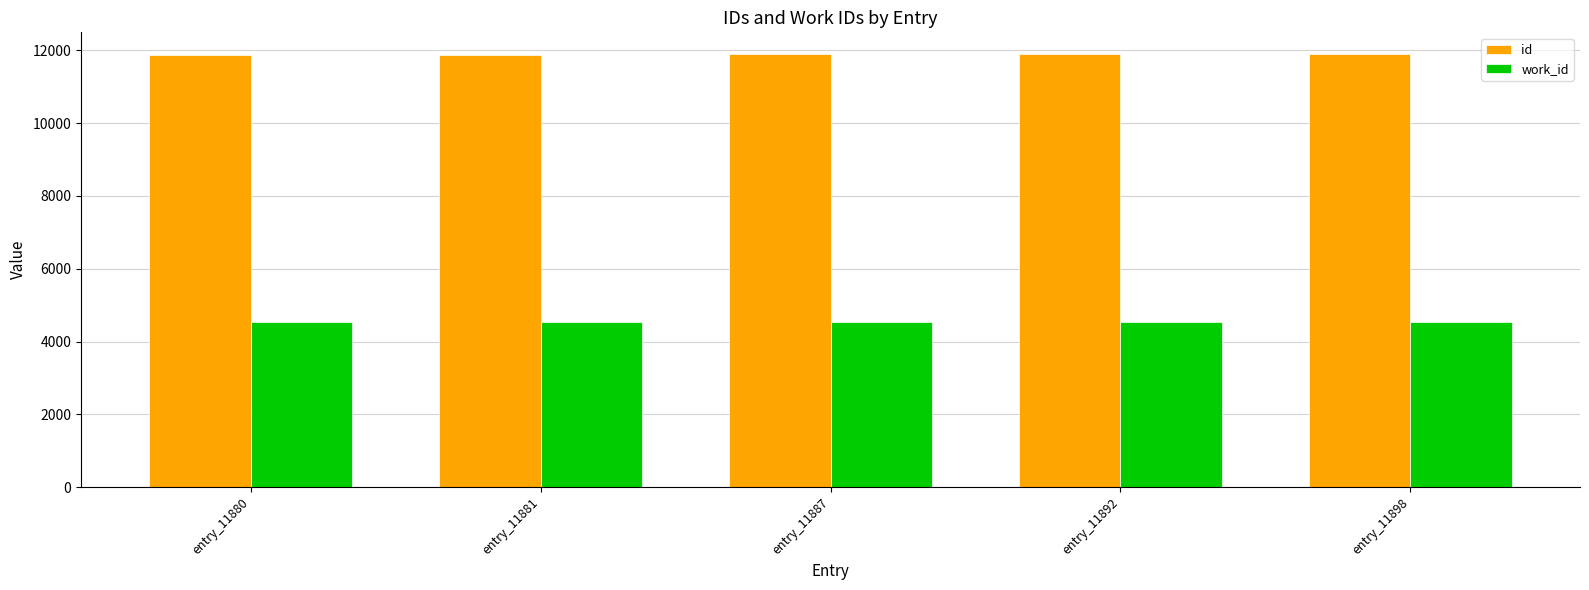

Is it true that work_id equals 1373 at entry_11881?

False